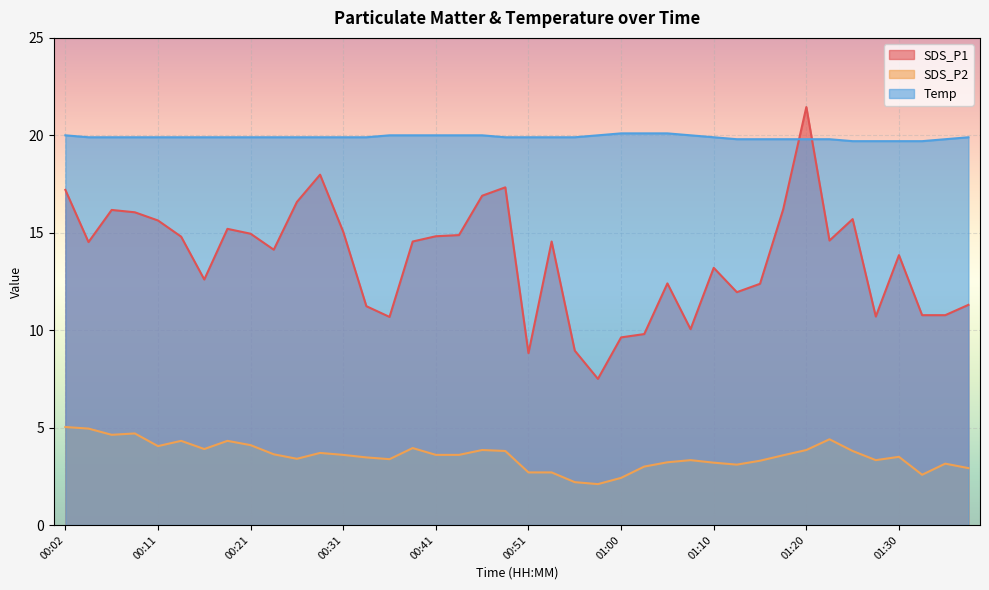

True or false: SDS_P2 and Temp intersect in this chart.

False